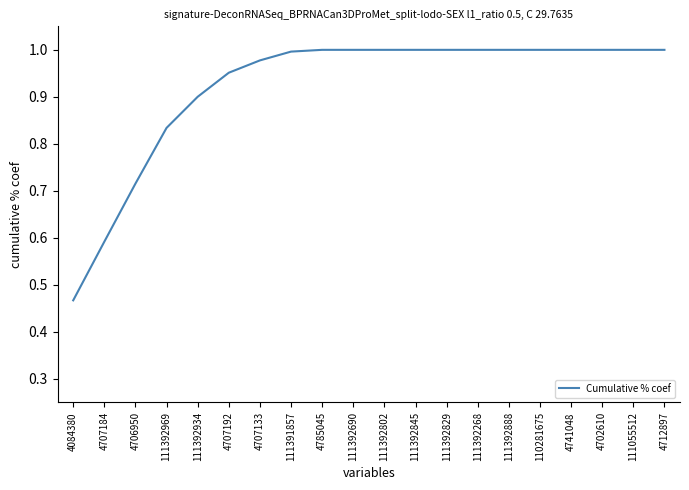

At which label is the value closest to 0?

4084380